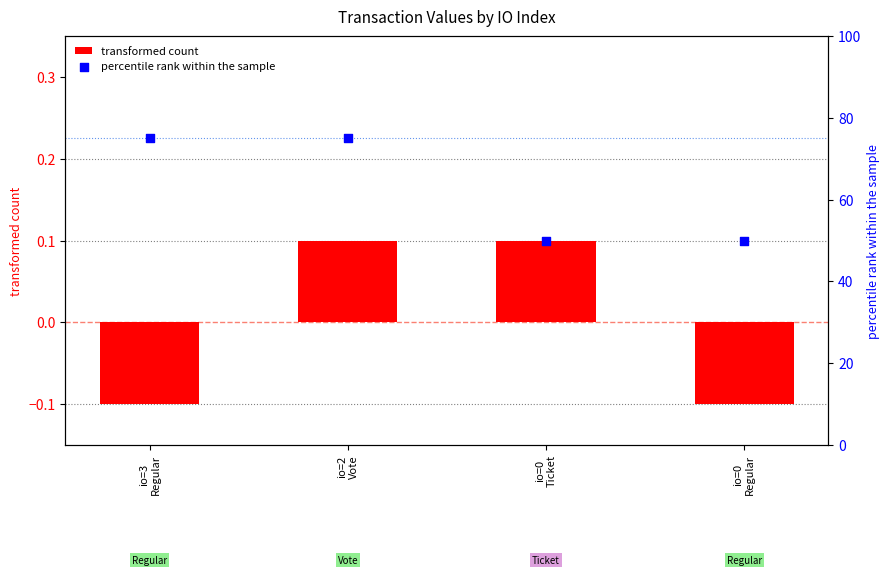

What are all the series names shown in the legend?

transformed count, percentile rank within the sample